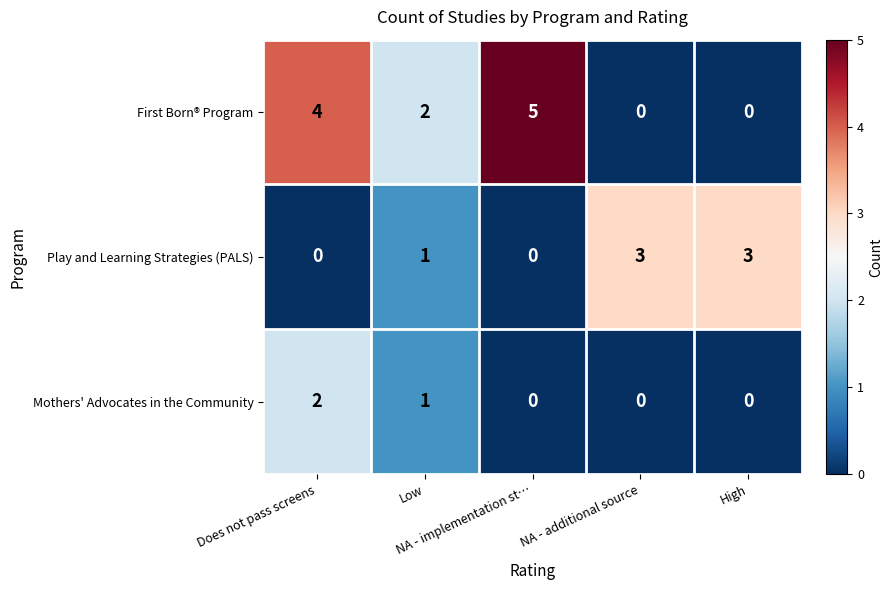

What is the total value across all series at High?

3